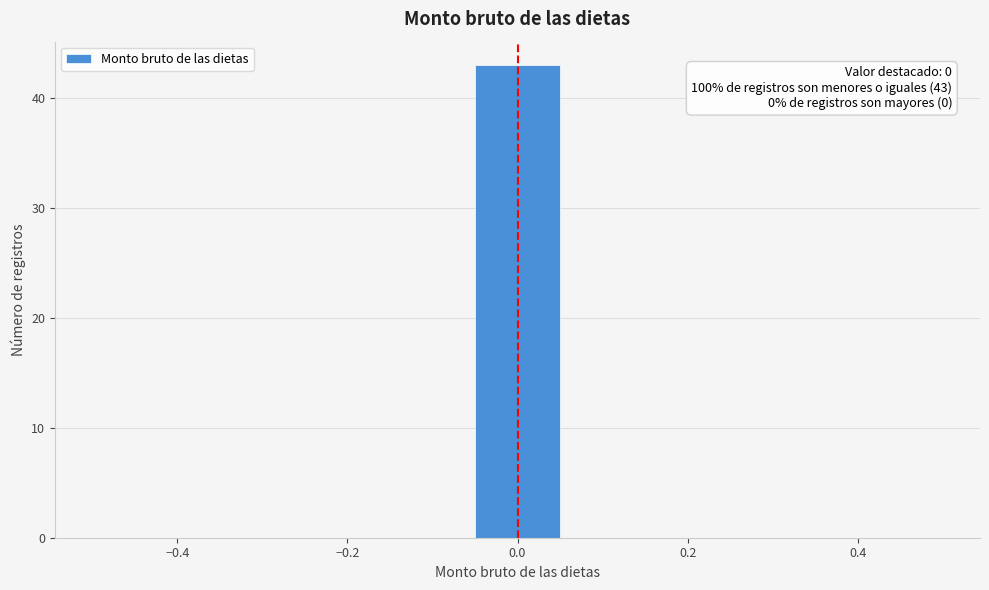

Over which range of the x-axis is the bar tallest?

-0.06 to 0.06